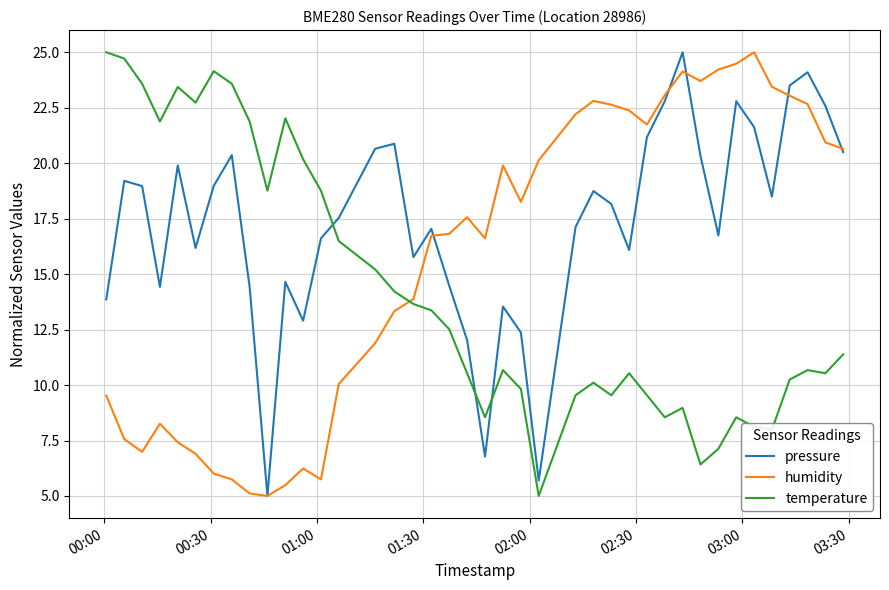

What is the difference between the second highest and second lowest values in the temperature series?

18.3